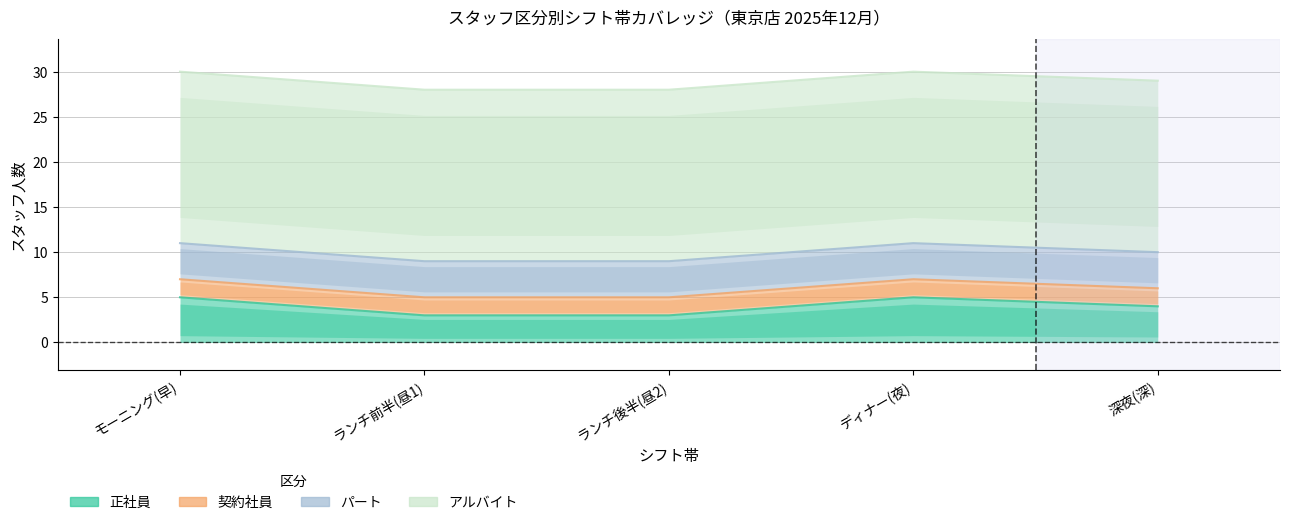

Is it true that 正社員 equals 7 at 深夜(深)?

False